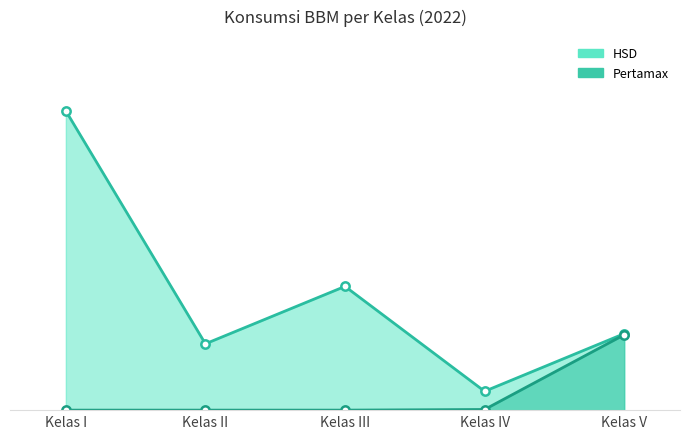

Where is the data nearest to the value 11976055?

Kelas IV